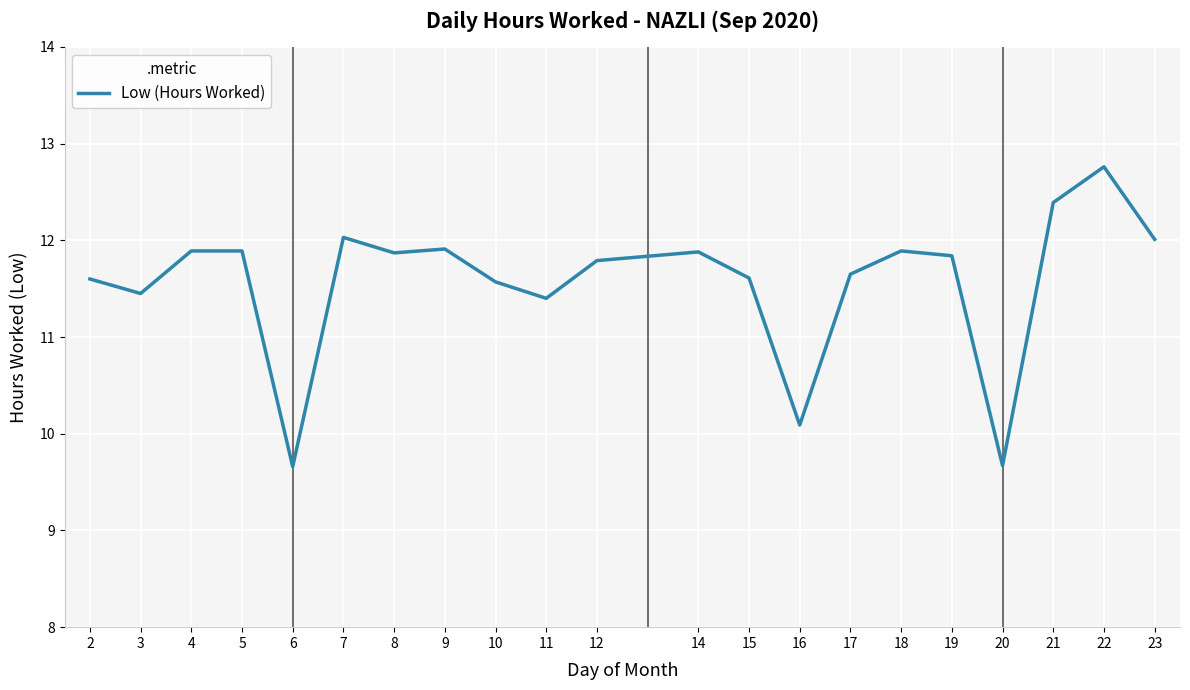

Approximately how many times larger is the value at 17 compared to 3?

1.0